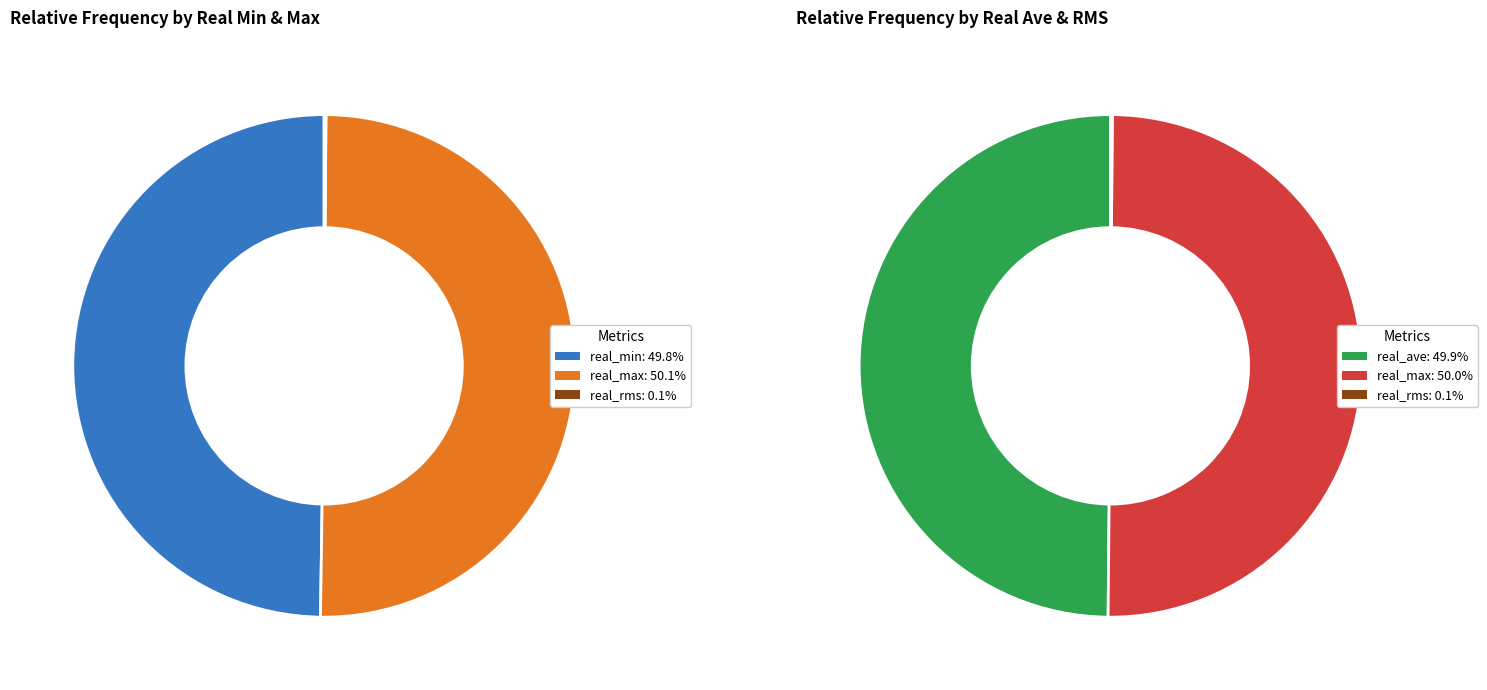

Is 27 the majority of the pie?

No